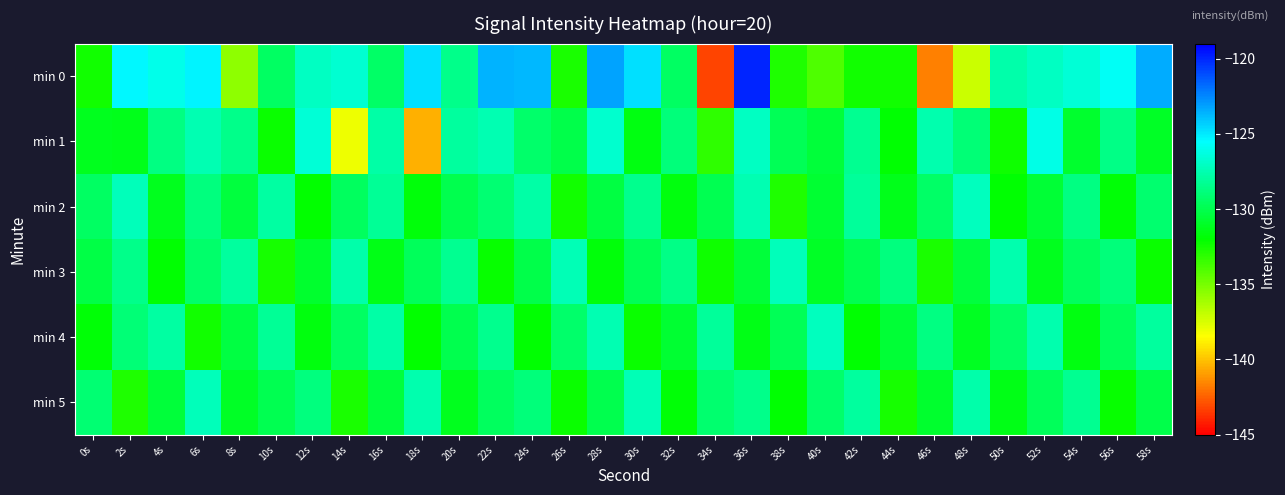

Reading left to right, transcribe all the data shown in this chart.

min 0: 0s=-132.4	2s=-125.4	4s=-126.0	6s=-125.2	8s=-135.6	10s=-129.5	12s=-127.1	14s=-126.6	16s=-129.5	18s=-124.7	20s=-128.5	22s=-123.6	24s=-123.8	26s=-132.7	28s=-123.3	30s=-124.7	32s=-129.5	34s=-143.2	36s=-120.0	38s=-132.8	40s=-134.0	42s=-132.5	44s=-132.5	46s=-141.7	48s=-137.1	50s=-127.7	52s=-127.0	54s=-126.5	56s=-125.8	58s=-123.5
min 1: 0s=-131.3	2s=-131.3	4s=-128.7	6s=-127.5	8s=-128.5	10s=-132.2	12s=-126.6	14s=-138.0	16s=-127.8	18s=-140.5	20s=-128.0	22s=-127.5	24s=-129.3	26s=-130.1	28s=-126.8	30s=-131.5	32s=-128.9	34s=-133.2	36s=-127.1	38s=-129.8	40s=-130.5	42s=-128.3	44s=-131.9	46s=-127.6	48s=-129.0	50s=-132.4	52s=-126.2	54s=-130.8	56s=-128.6	58s=-131.0
min 2: 0s=-129.5	2s=-127.3	4s=-131.2	6s=-128.8	8s=-130.4	10s=-127.9	12s=-132.1	14s=-129.6	16s=-128.2	18s=-131.7	20s=-130.0	22s=-129.1	24s=-127.8	26s=-132.5	28s=-130.3	30s=-128.4	32s=-131.6	34s=-129.9	36s=-127.5	38s=-132.8	40s=-130.7	42s=-128.1	44s=-131.3	46s=-129.4	48s=-127.2	50s=-132.0	52s=-130.6	54s=-128.7	56s=-131.8	58s=-129.2
min 3: 0s=-130.2	2s=-128.5	4s=-131.9	6s=-129.3	8s=-128.0	10s=-132.6	12s=-130.8	14s=-127.7	16s=-131.4	18s=-129.7	20s=-128.3	22s=-132.2	24s=-130.1	26s=-127.4	28s=-131.7	30s=-129.8	32s=-128.6	34s=-132.4	36s=-130.5	38s=-127.3	40s=-131.0	42s=-129.9	44s=-128.8	46s=-132.7	48s=-130.4	50s=-127.6	52s=-131.2	54s=-129.6	56s=-128.9	58s=-132.3
min 4: 0s=-131.8	2s=-129.0	4s=-127.9	6s=-132.5	8s=-130.3	10s=-128.2	12s=-131.6	14s=-129.5	16s=-127.8	18s=-132.1	20s=-130.0	22s=-128.4	24s=-131.9	26s=-129.3	28s=-127.5	30s=-132.3	32s=-130.7	34s=-128.1	36s=-131.4	38s=-129.8	40s=-127.2	42s=-132.0	44s=-130.6	46s=-128.7	48s=-131.1	50s=-129.4	52s=-127.6	54s=-131.5	56s=-129.7	58s=-128.0
min 5: 0s=-129.1	2s=-132.8	4s=-130.5	6s=-127.3	8s=-131.0	10s=-129.9	12s=-128.8	14s=-132.7	16s=-130.4	18s=-127.6	20s=-131.2	22s=-129.6	24s=-128.9	26s=-132.3	28s=-130.0	30s=-127.4	32s=-131.8	34s=-129.2	36s=-128.5	38s=-131.9	40s=-129.3	42s=-128.0	44s=-132.6	46s=-130.8	48s=-127.7	50s=-131.4	52s=-129.7	54s=-128.3	56s=-132.2	58s=-130.1